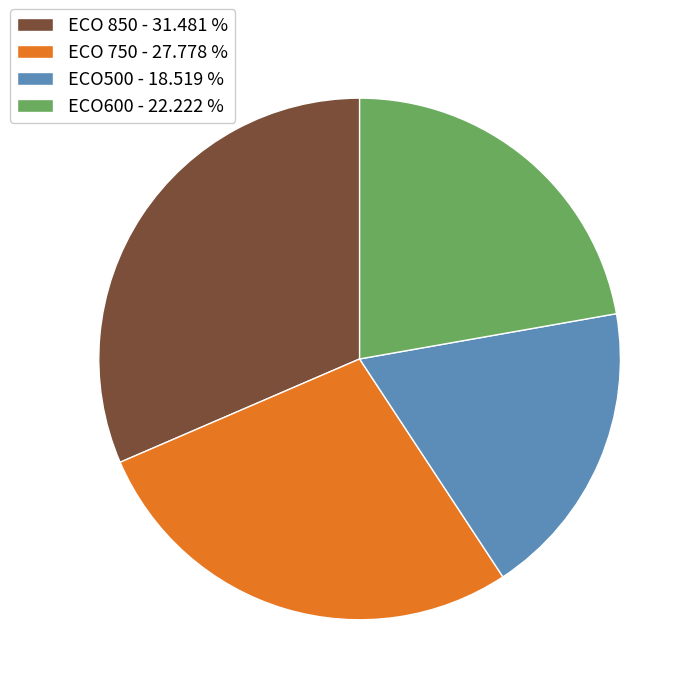

Is ECO500 the majority of the pie?

No